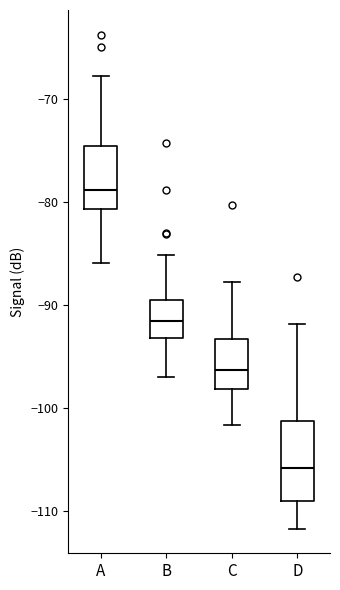

Where is the lower edge of the box for C on the y-axis? The values are not printed on the chart, so give them approximately, as read against the axis.

-98